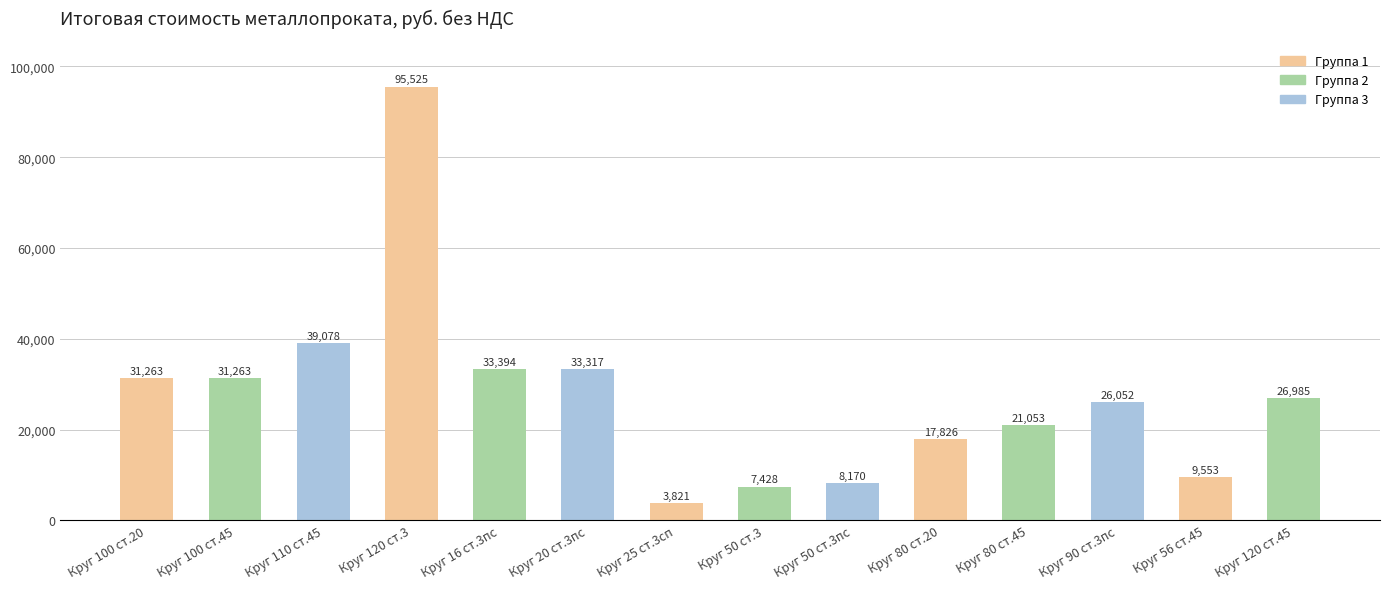

The value at Круг 110 ст.45 is 53647.7. True or false?

False